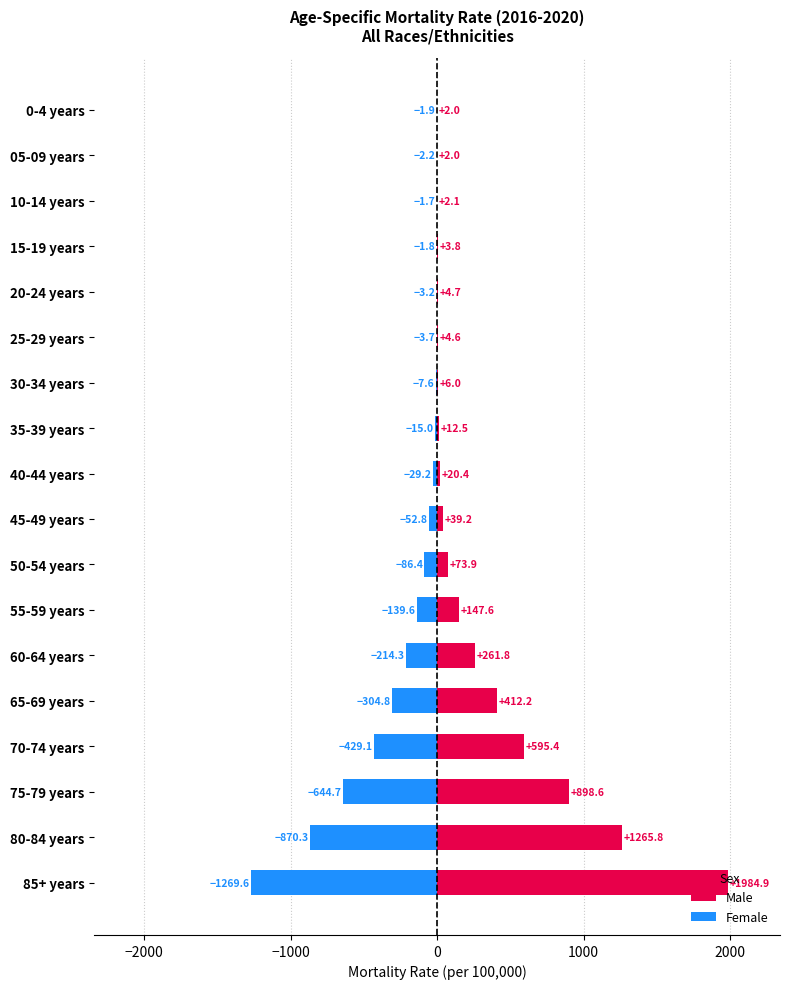

Which has a higher value, 50-54 years or 70-74 years?

70-74 years